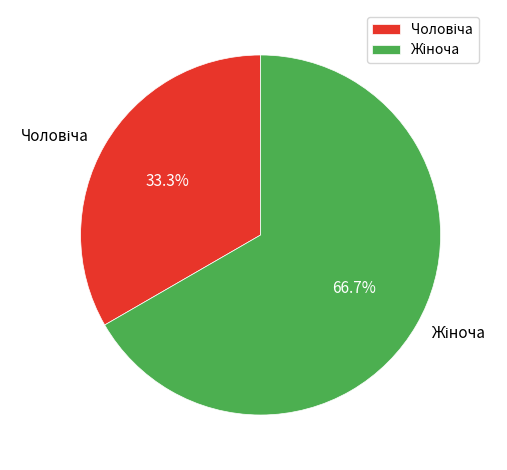

Does any single category account for the majority?

Yes